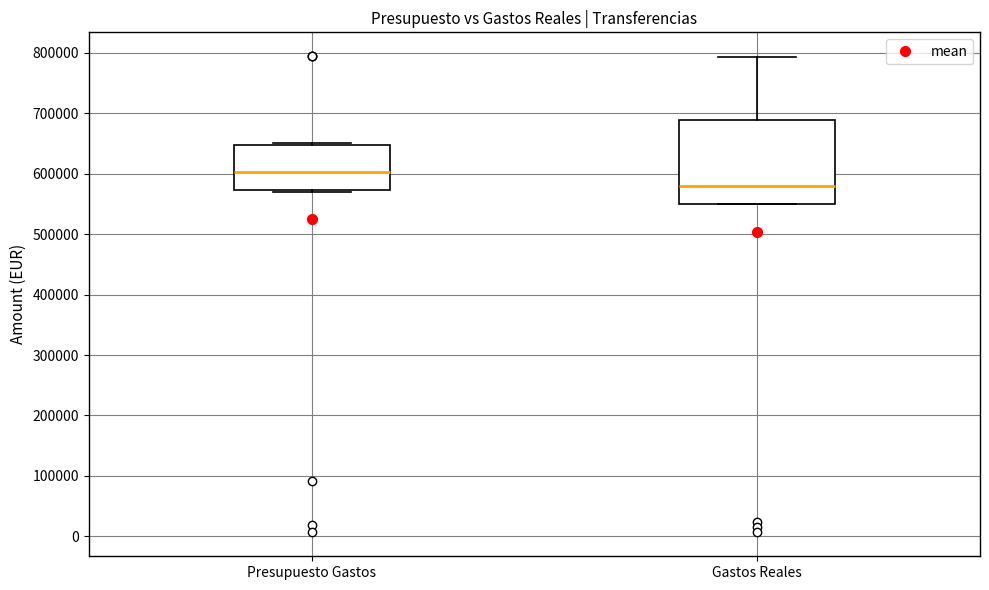

Comparing the boxes themselves (not the whiskers), which one is the tallest?

Gastos Reales